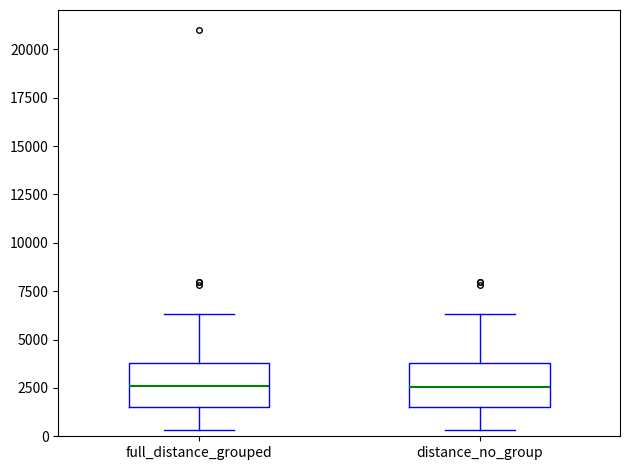

Where does the lower whisker of the box for distance_no_group end on the y-axis? The values are not printed on the chart, so give them approximately, as read against the axis.

500